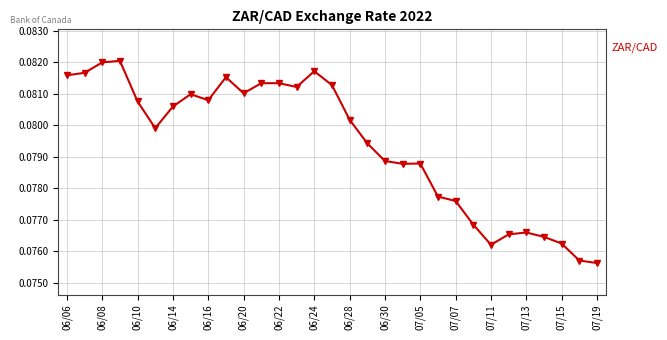

What is the sum of all values?

2.5